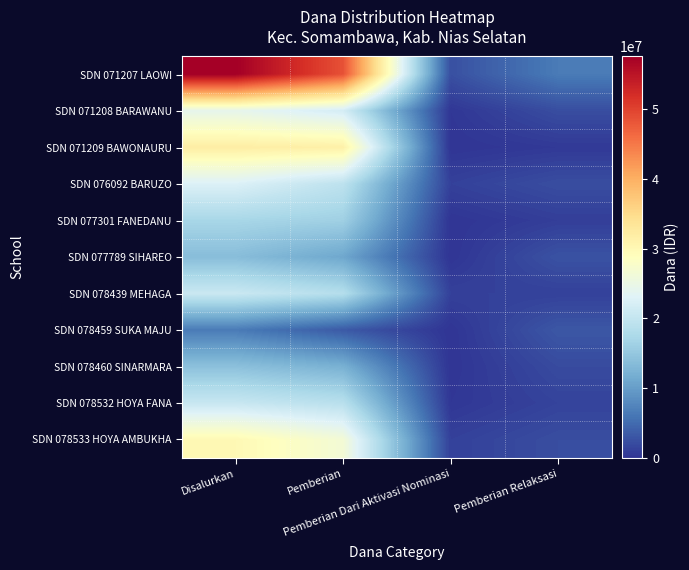

At Disalurkan, list the series in order from smallest to largest.

SDN 078459 SUKA MAJU, SDN 077789 SIHAREO, SDN 078460 SINARMARA, SDN 077301 FANEDANU, SDN 078532 HOYA FANA, SDN 078439 MEHAGA, SDN 076092 BARUZO, SDN 071208 BARAWANU, SDN 078533 HOYA AMBUKHA, SDN 071209 BAWONAURU, SDN 071207 LAOWI